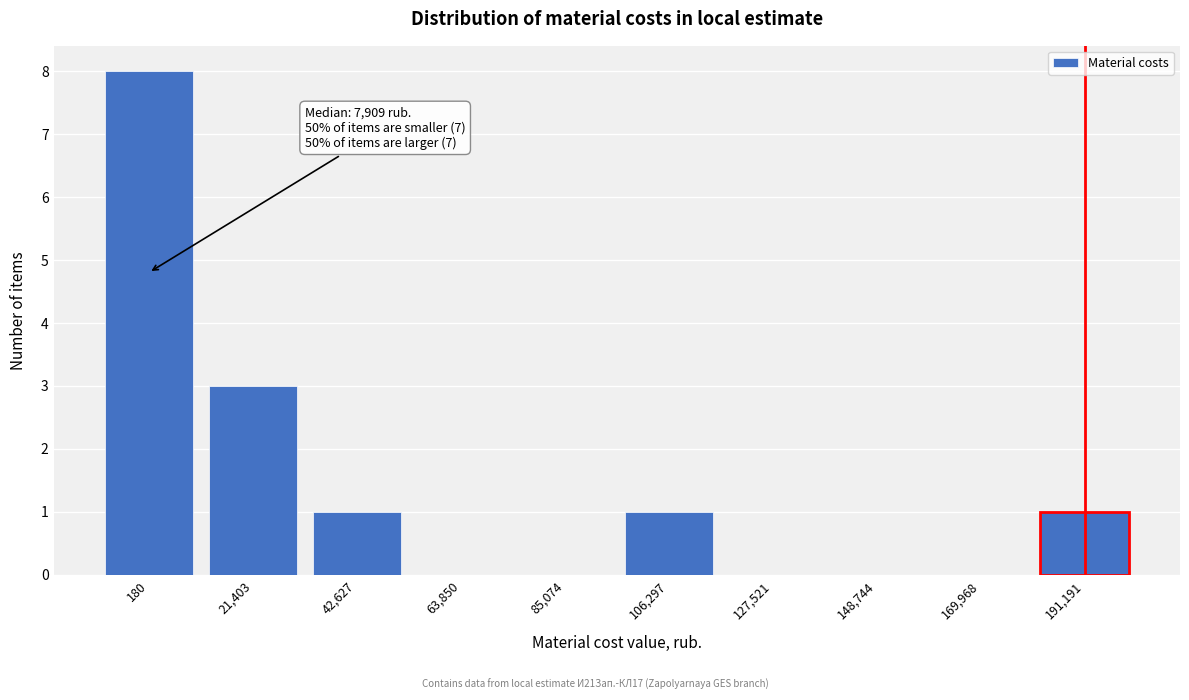

Reading right to left, what are all the values shown in this chart?

191,191=1	169,968=0	148,744=0	127,521=0	106,297=1	85,074=0	63,850=0	42,627=1	21,403=3	180=8